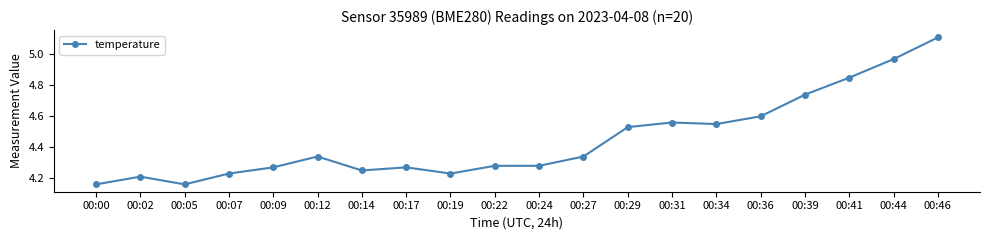

At which category does the data reach its first local peak?

00:02